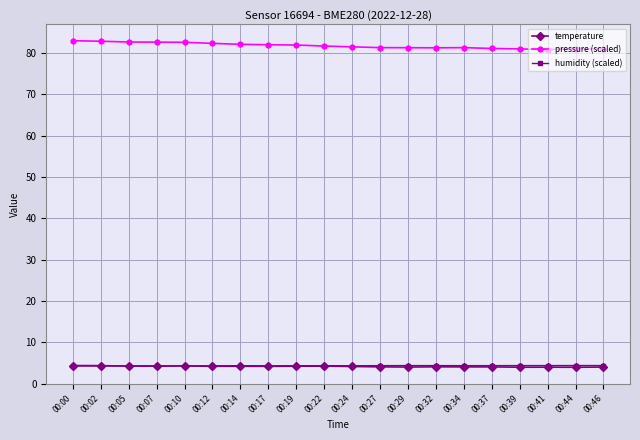

At how many categories does at least one series exceed 80?

20